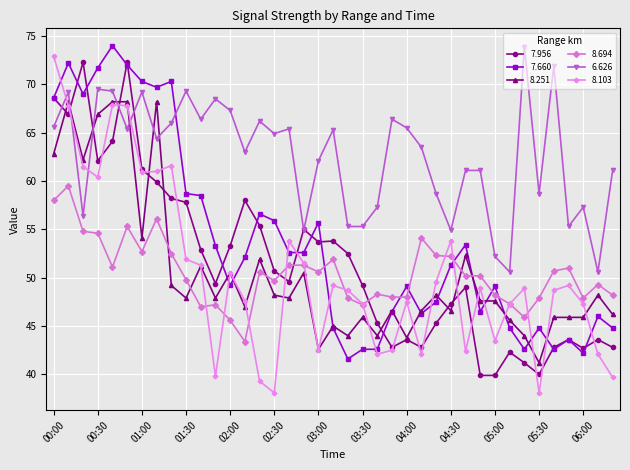

What is the smallest value displayed?

38.1